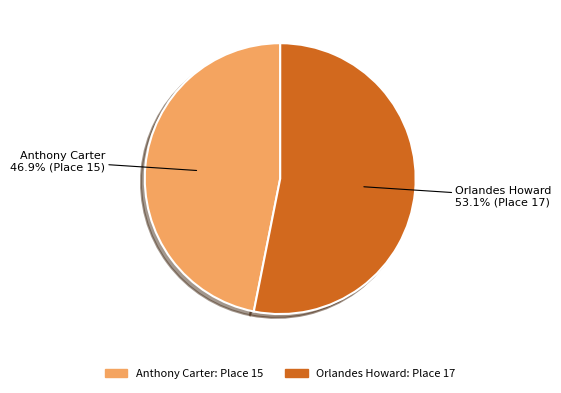

To the nearest percent, what percentage of the pie is Orlandes Howard?

53%